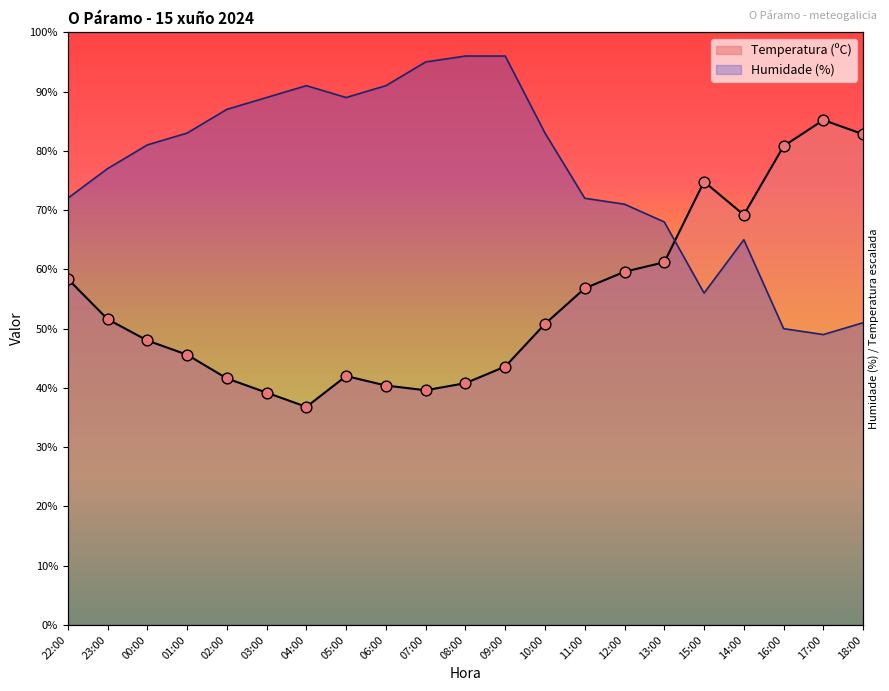

What are all the series names shown in the legend?

Temperatura (ºC), Humidade (%)